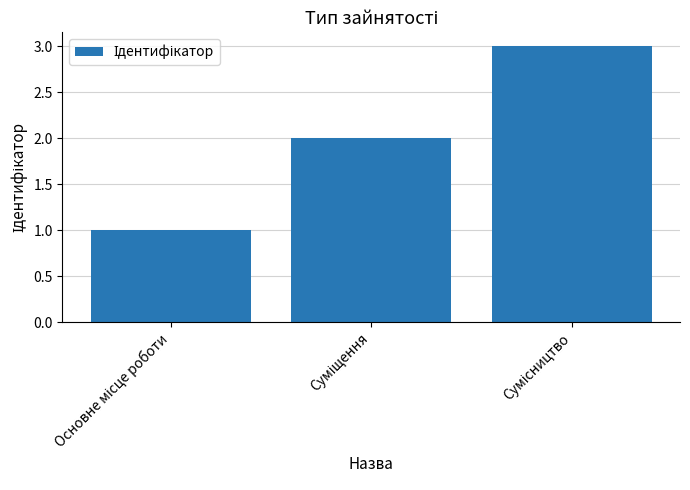

What is the sum of all values?

6